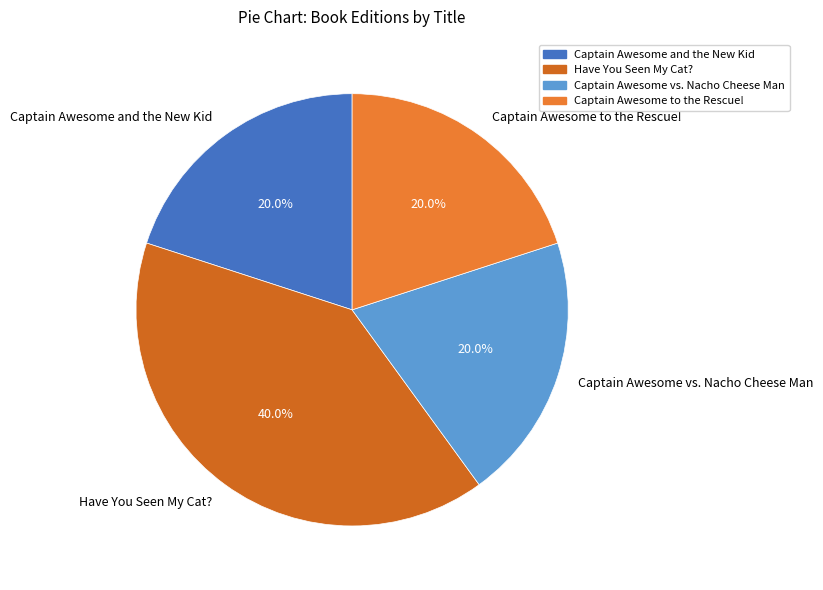

Which category has the biggest portion of the pie?

Have You Seen My Cat?